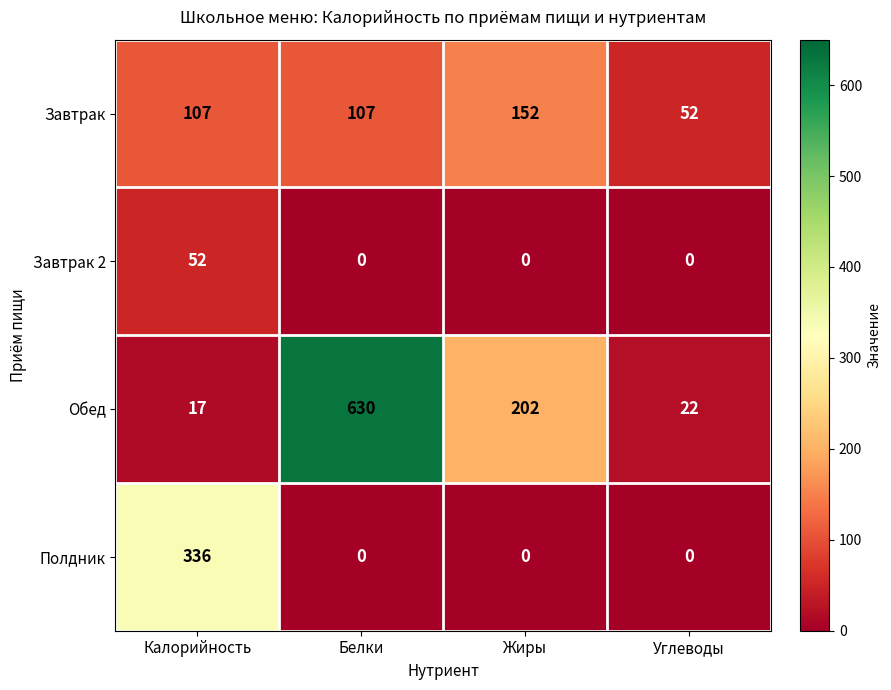

What is the sum of all Обед values?

871